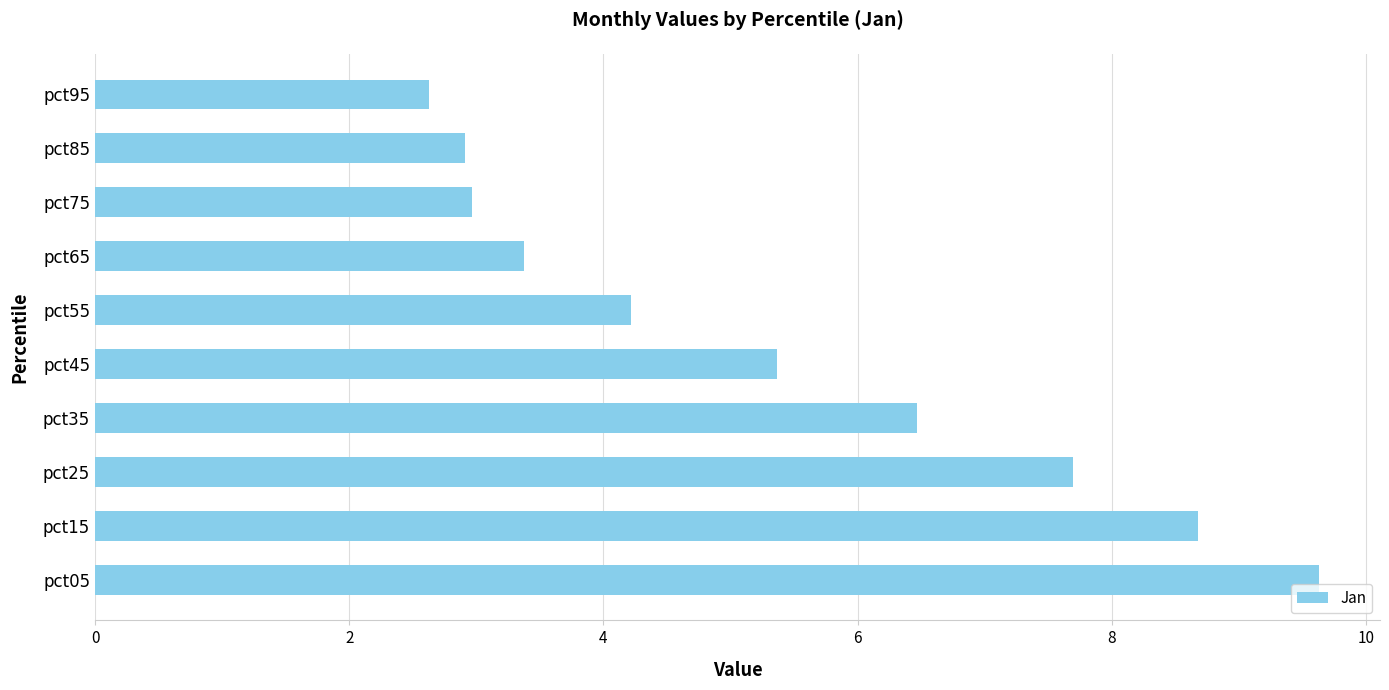

Which label corresponds to the smallest value in the chart?

pct95